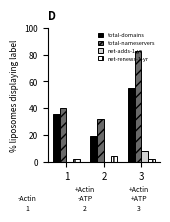

How many series are shown in this chart?

4